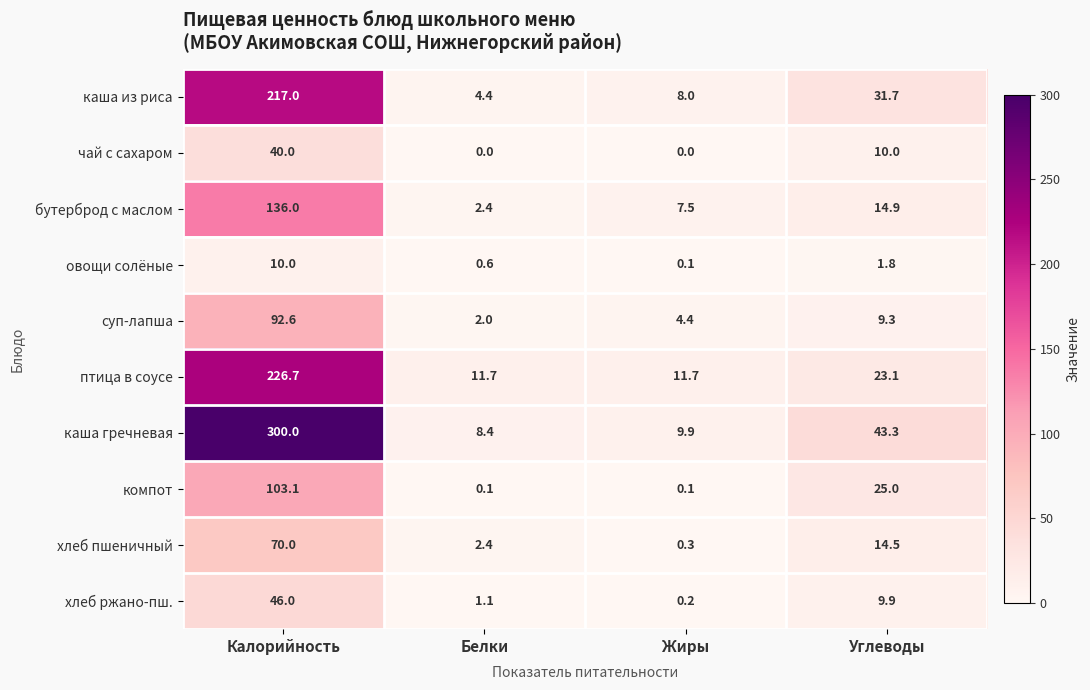

Which series changed the most between Калорийность and Жиры?

каша гречневая